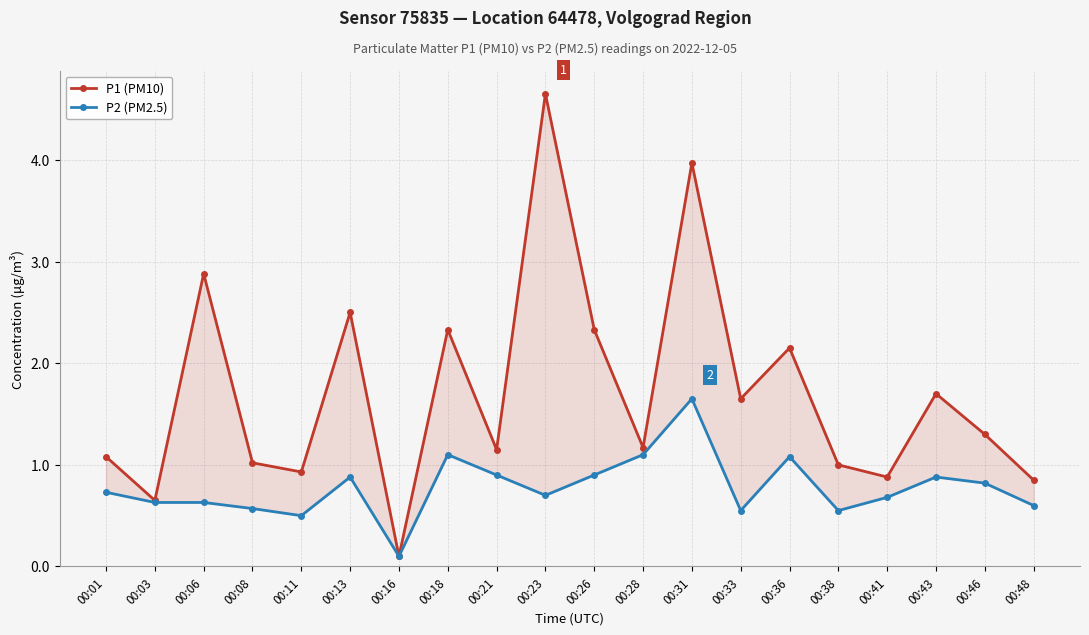

Which category has the lowest value in the P1 (PM10) series?

00:16